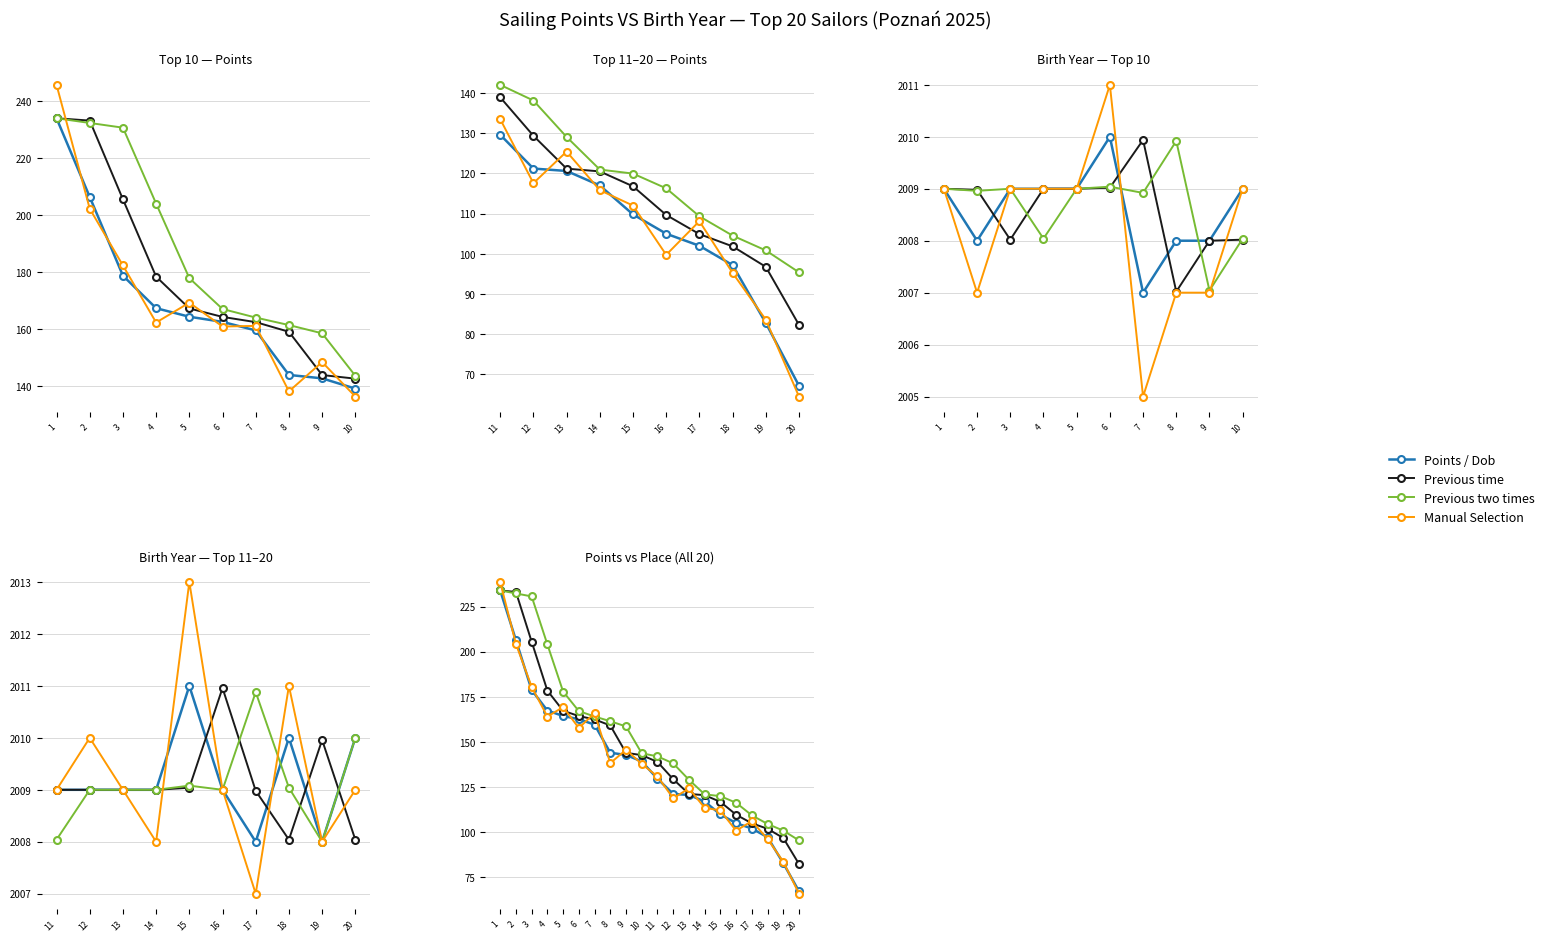

What is the minimum value shown in the chart?

65.9